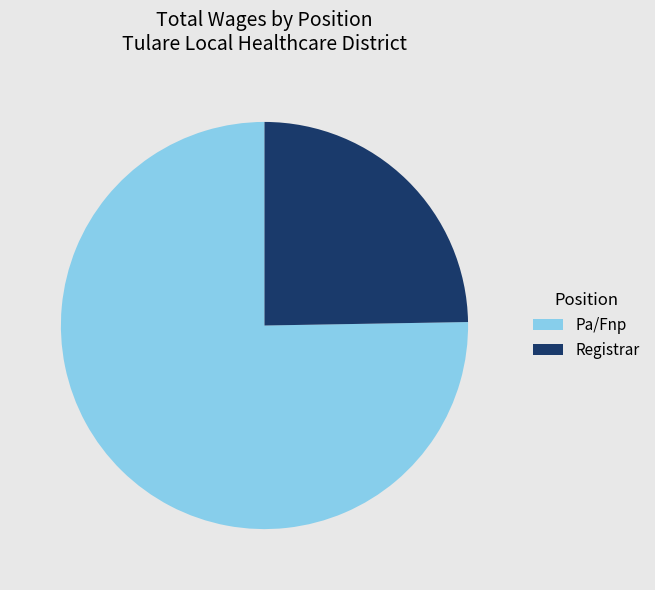

How many slices are in this pie chart?

2